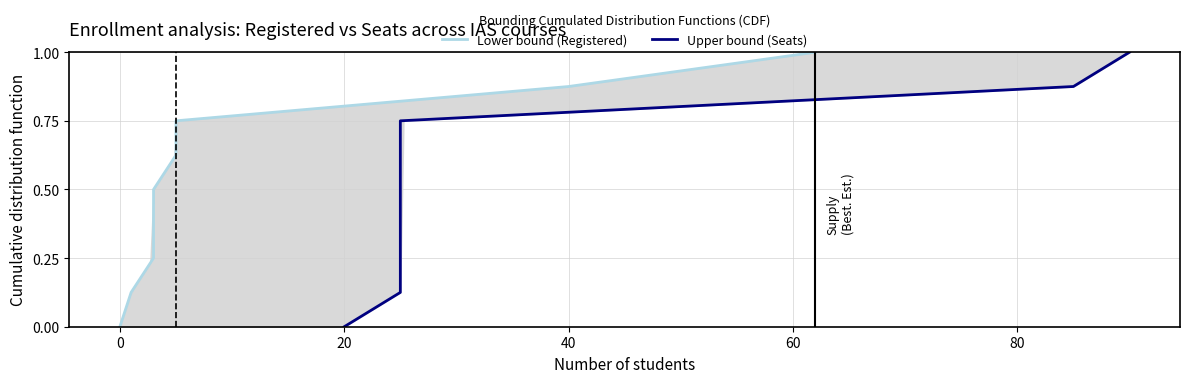

Which series has the largest range (max minus min)?

Lower bound (Registered)